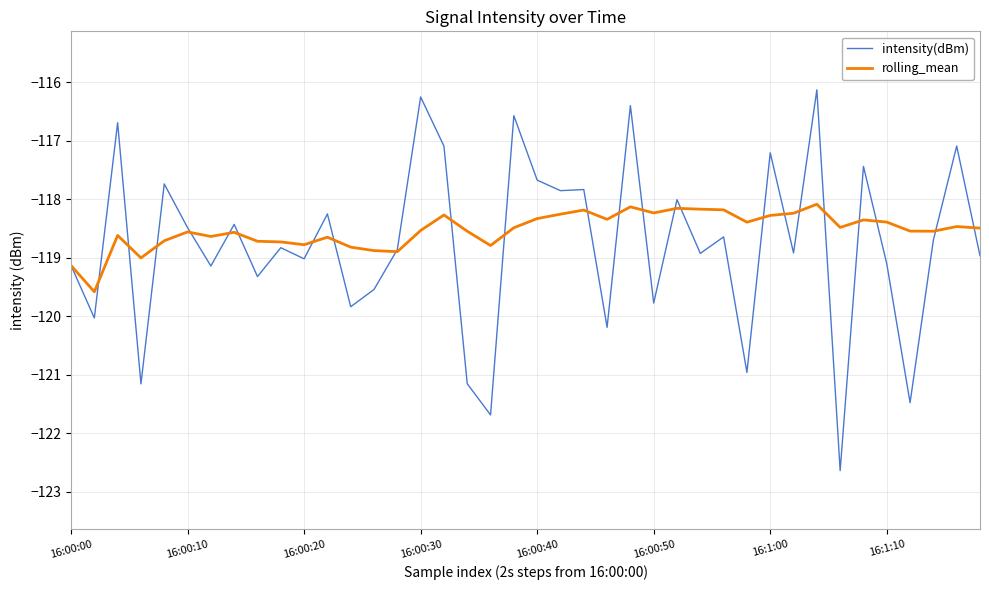

What is the smallest value displayed?

-122.6